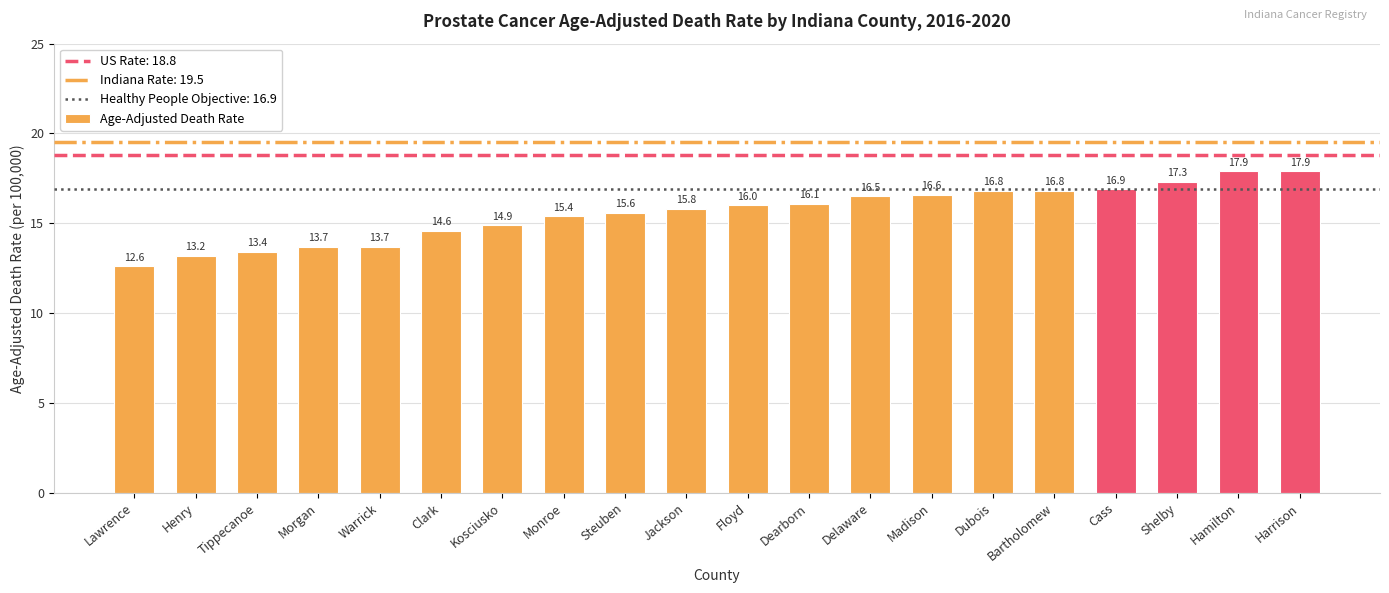

What is the label of the 10th bar from the right?

Floyd